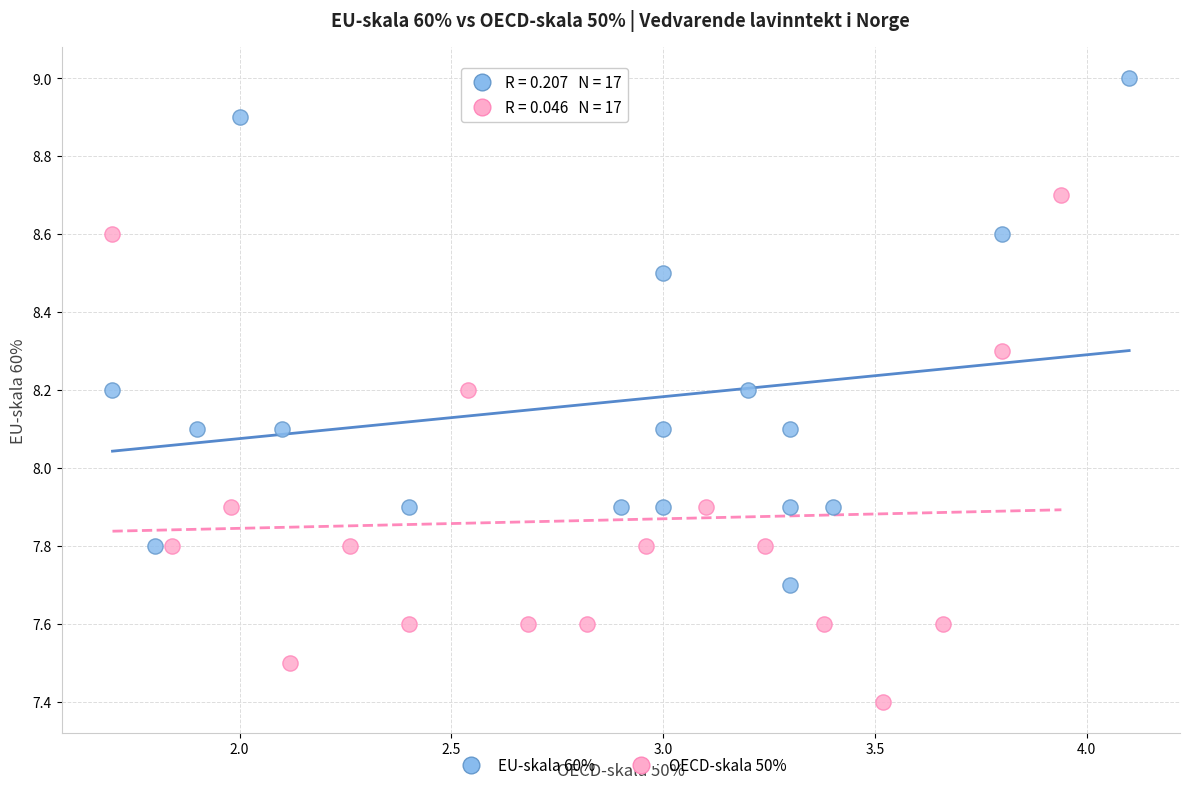

Which series contains the lowest Y value?

OECD-skala 50%